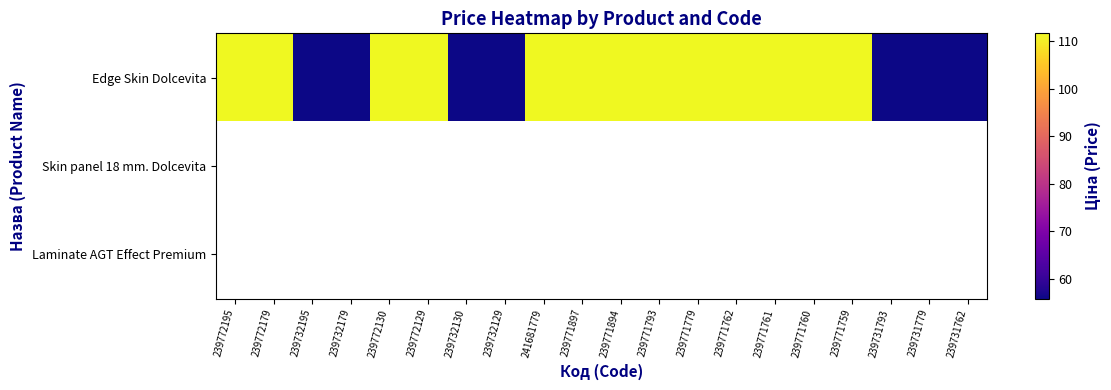

At how many categories does at least one series exceed 104?

13